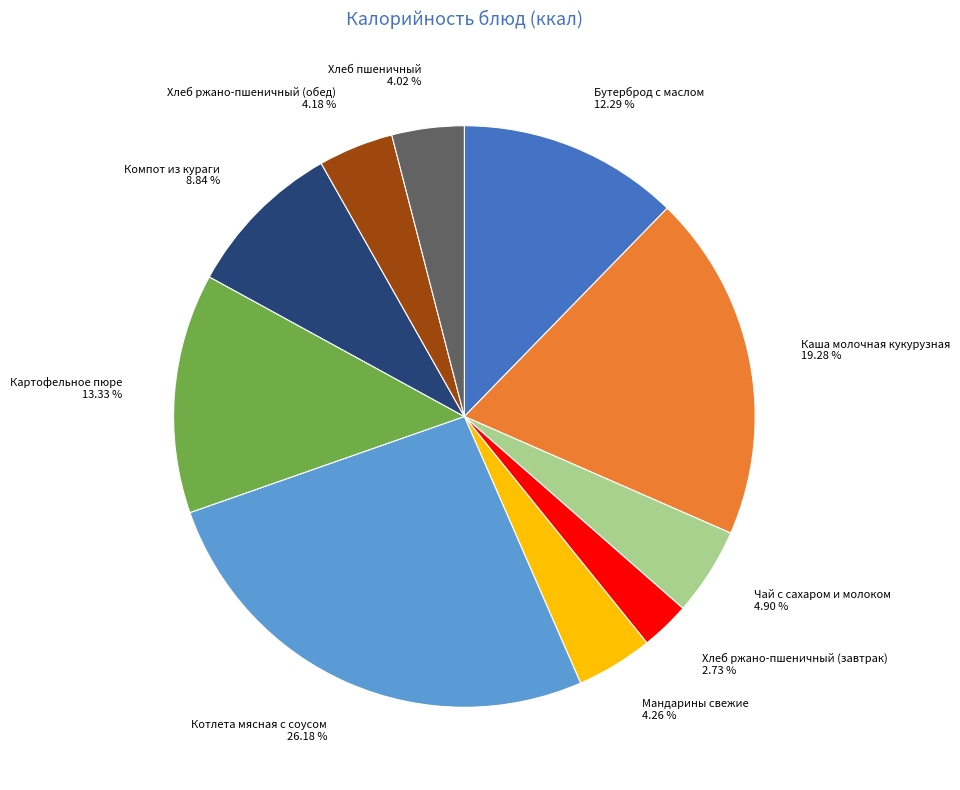

The Компот из кураги slice represents 23% of the pie. True or false?

False